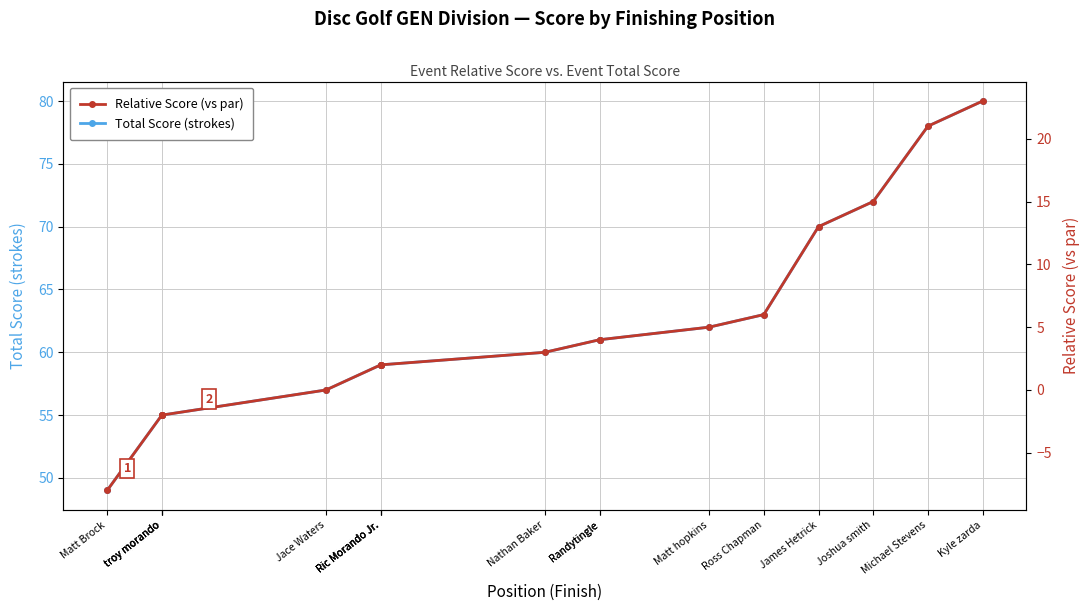

Reading left to right, what are all the values shown in this chart?

Total Score (strokes): 49	55	55	55	57	59	59	59	60	61	61	62	63	70	72	78	80
Relative Score (vs par): -8	-2	-2	-2	0	2	2	2	3	4	4	5	6	13	15	21	23